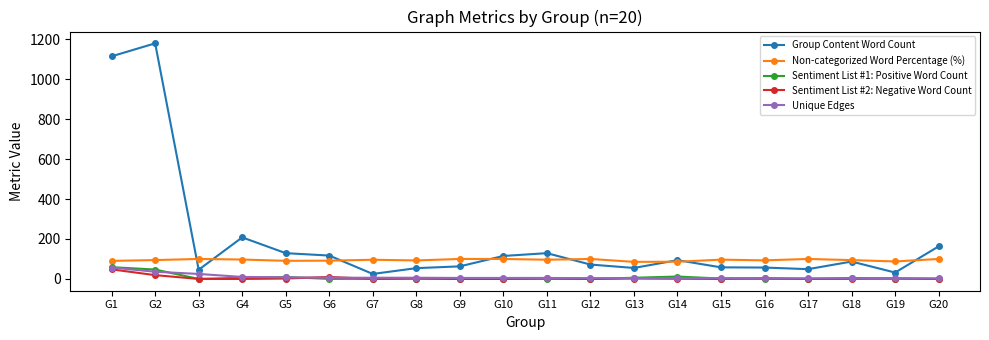

Where does the Group Content Word Count series first go above 87?

G1